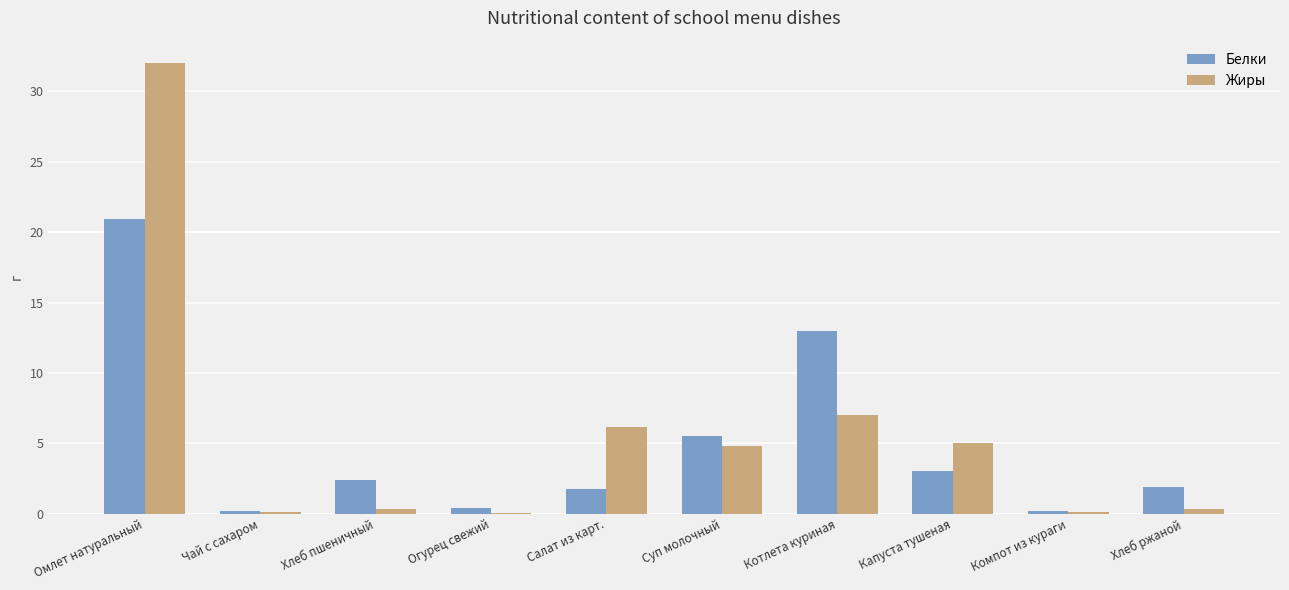

Are the bars horizontal?

No